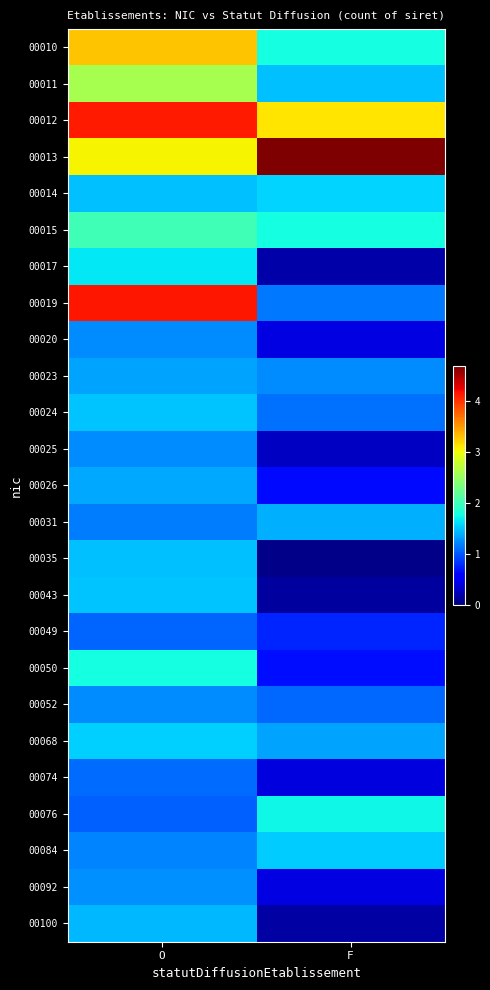

How many categories are shown in the chart?

2